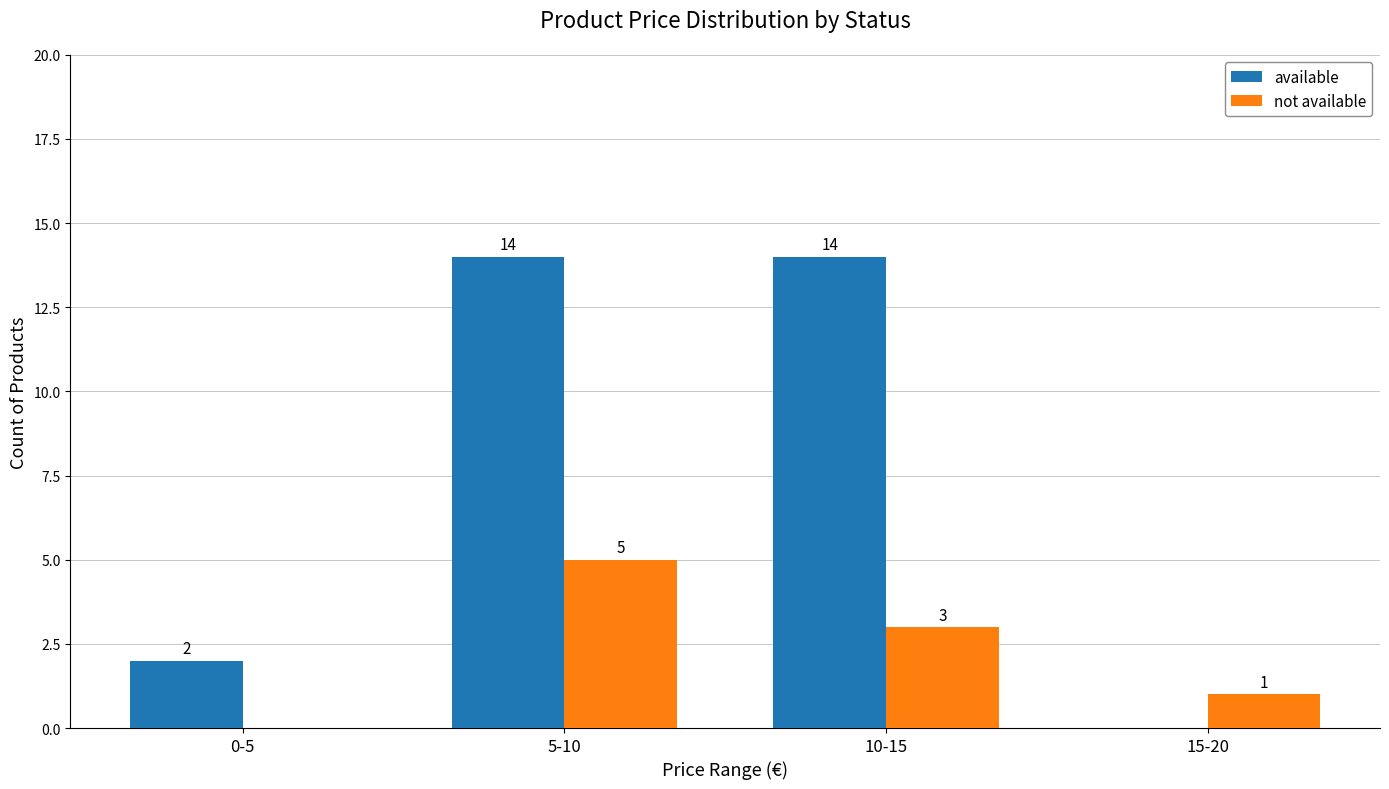

The value of not available at 10-15 is 3. True or false?

True